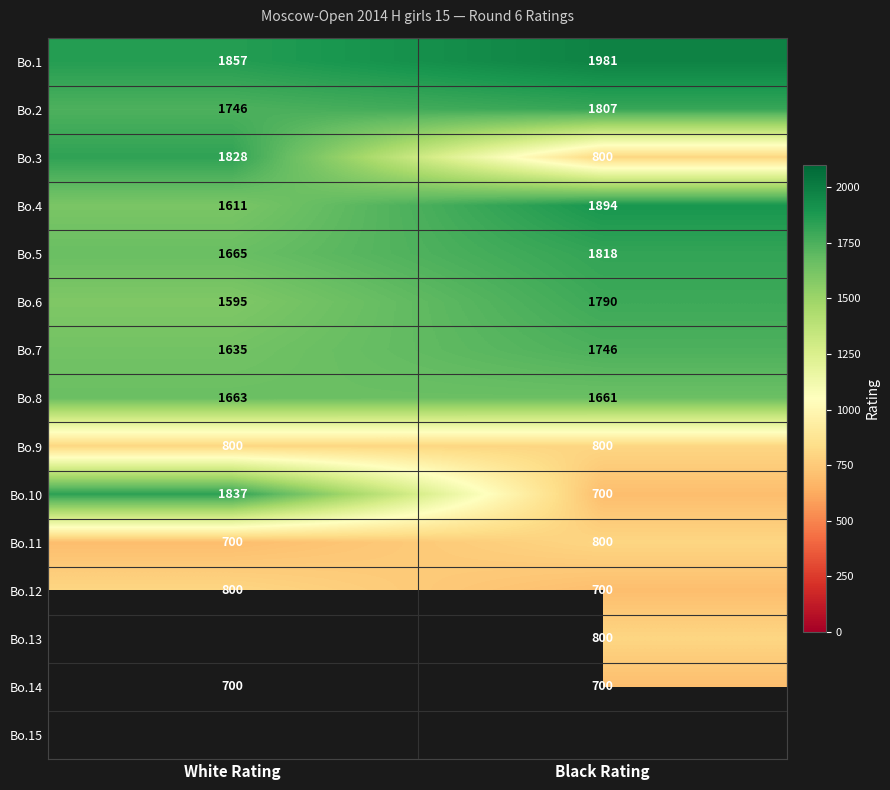

What is the spread (max minus min) of values at White Rating?

1157.0